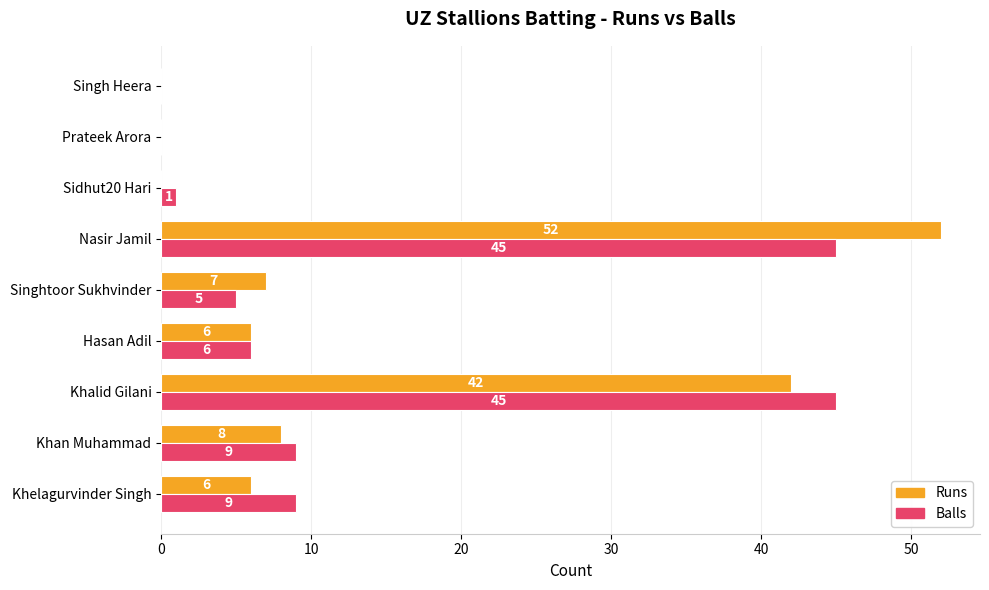

What is the sum of the Runs values at Khalid Gilani and Nasir Jamil?

94